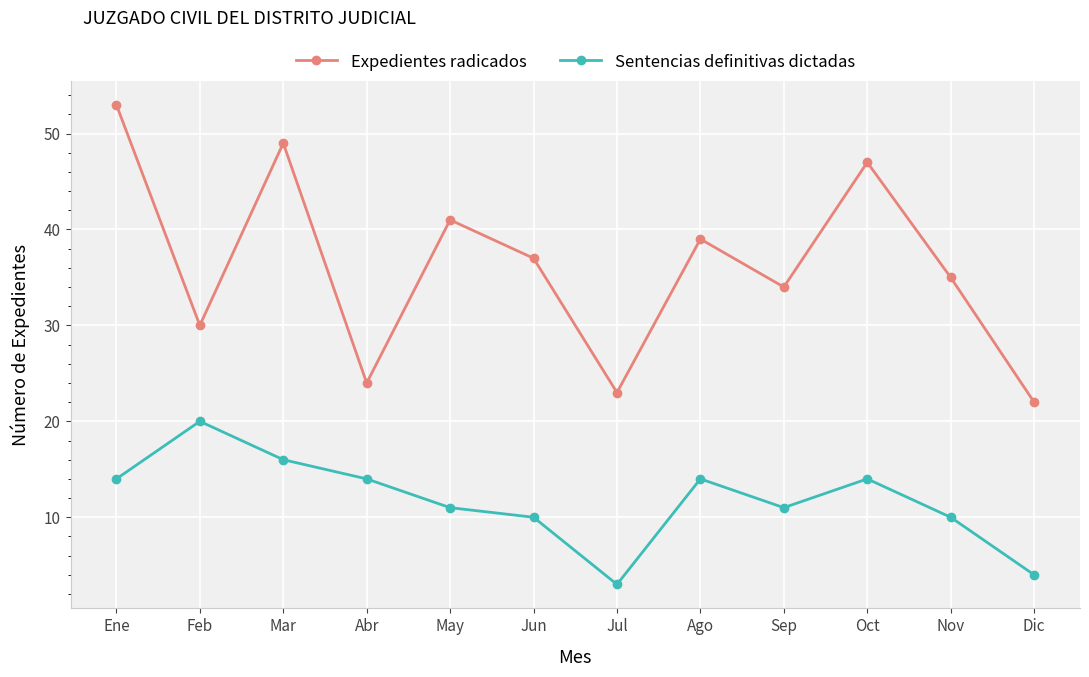

How many data points in Sentencias definitivas dictadas are less than 14?

6